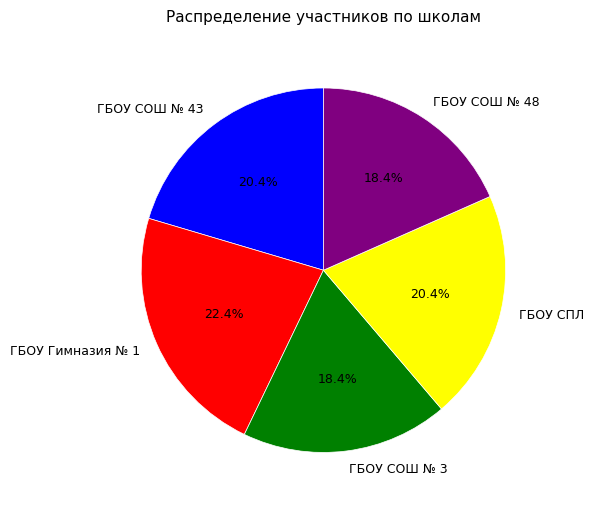

To the nearest percent, what percentage of the pie is ГБОУ Гимназия № 1?

22%